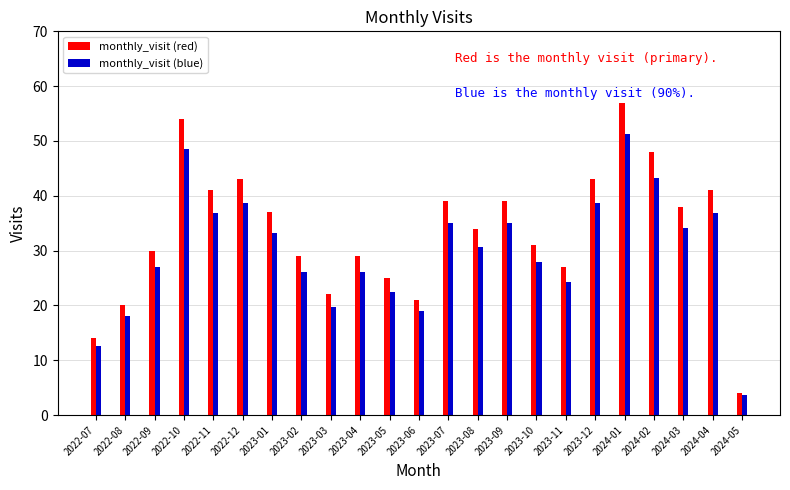

Which series has the largest total across all categories?

monthly_visit (red)